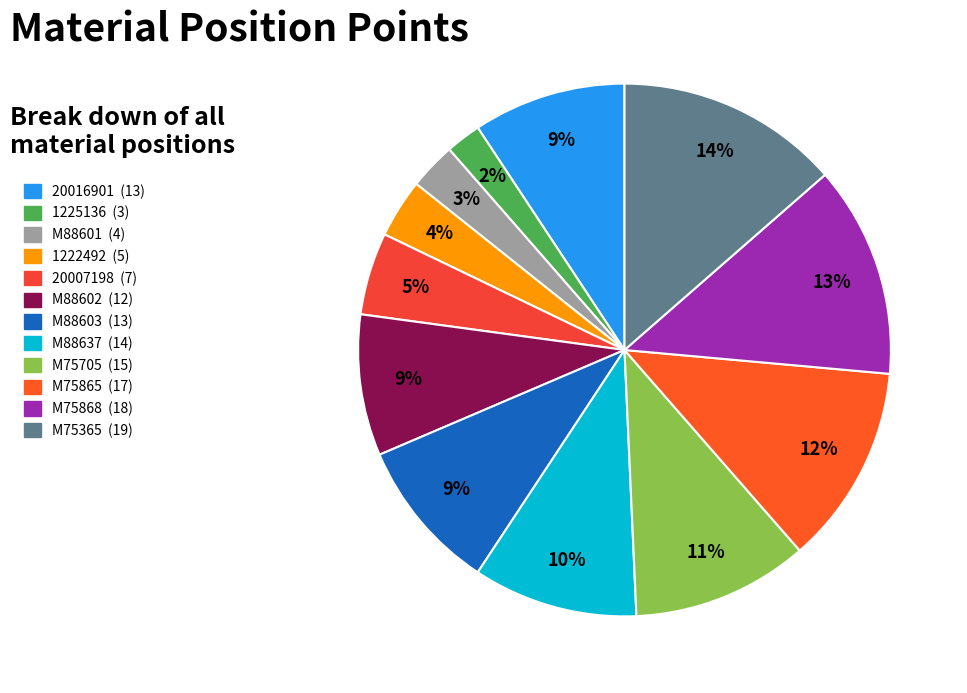

Which slice is the largest?

M75365